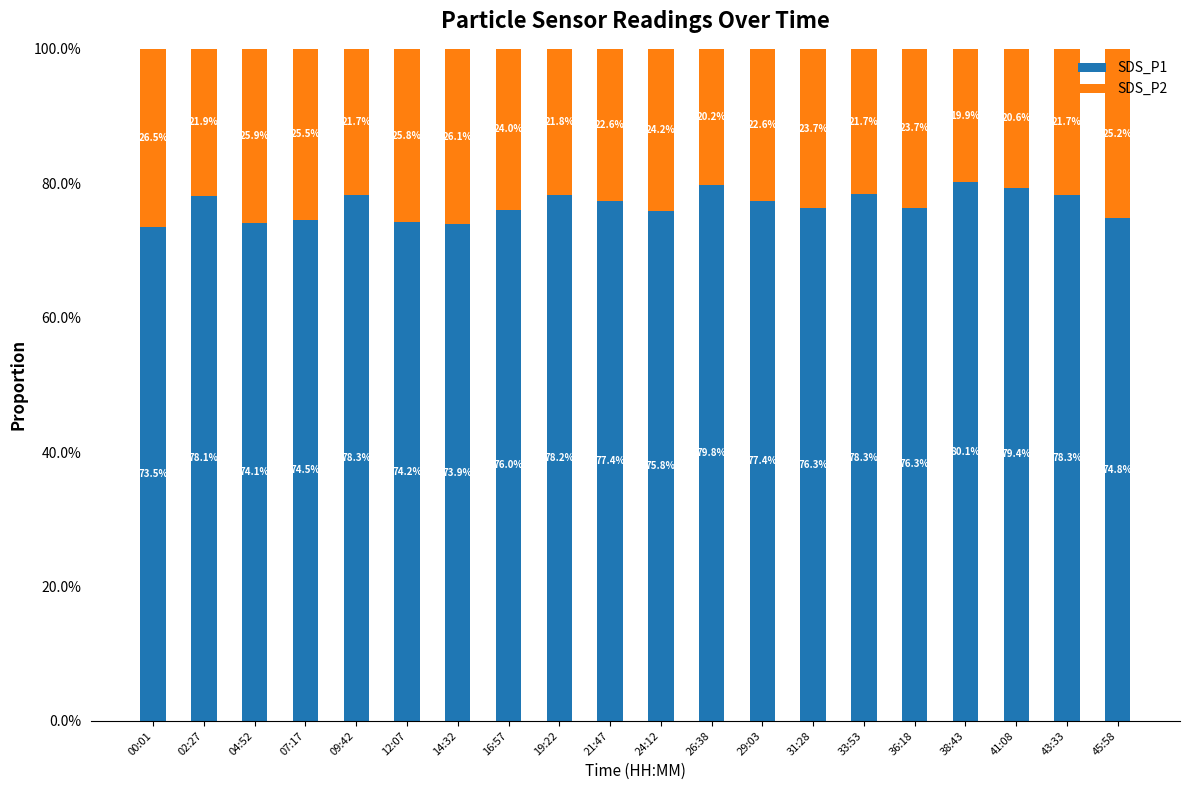

What is the difference between the SDS_P1 values at 26:38 and 04:52?

5.7